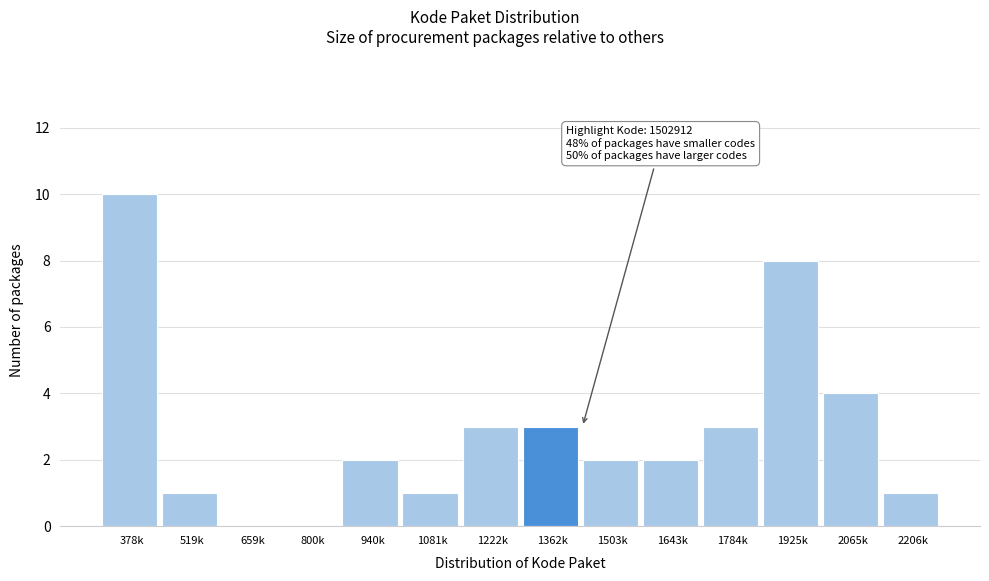

Reading left to right, transcribe all the data shown in this chart.

378k=10	519k=1	659k=0	800k=0	940k=2	1081k=1	1222k=3	1362k=3	1503k=2	1643k=2	1784k=3	1925k=8	2065k=4	2206k=1